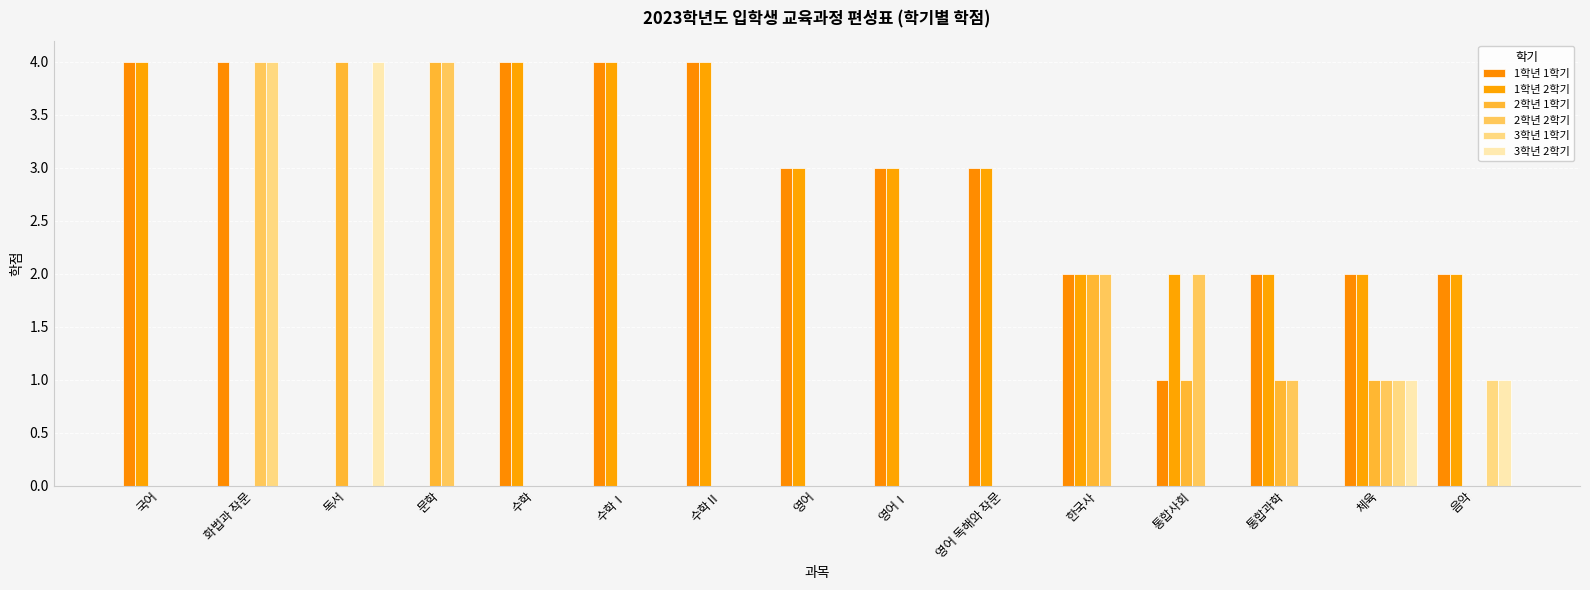

How many data points does each series have?

15